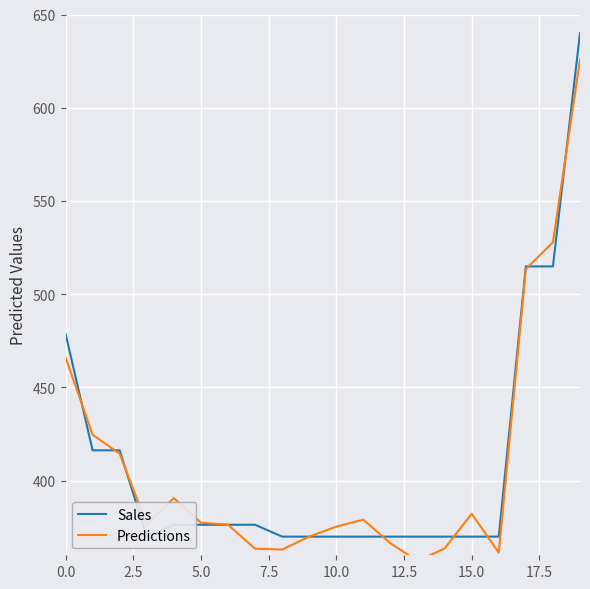

At 17, list the series in order from smallest to largest.

Predictions, Sales